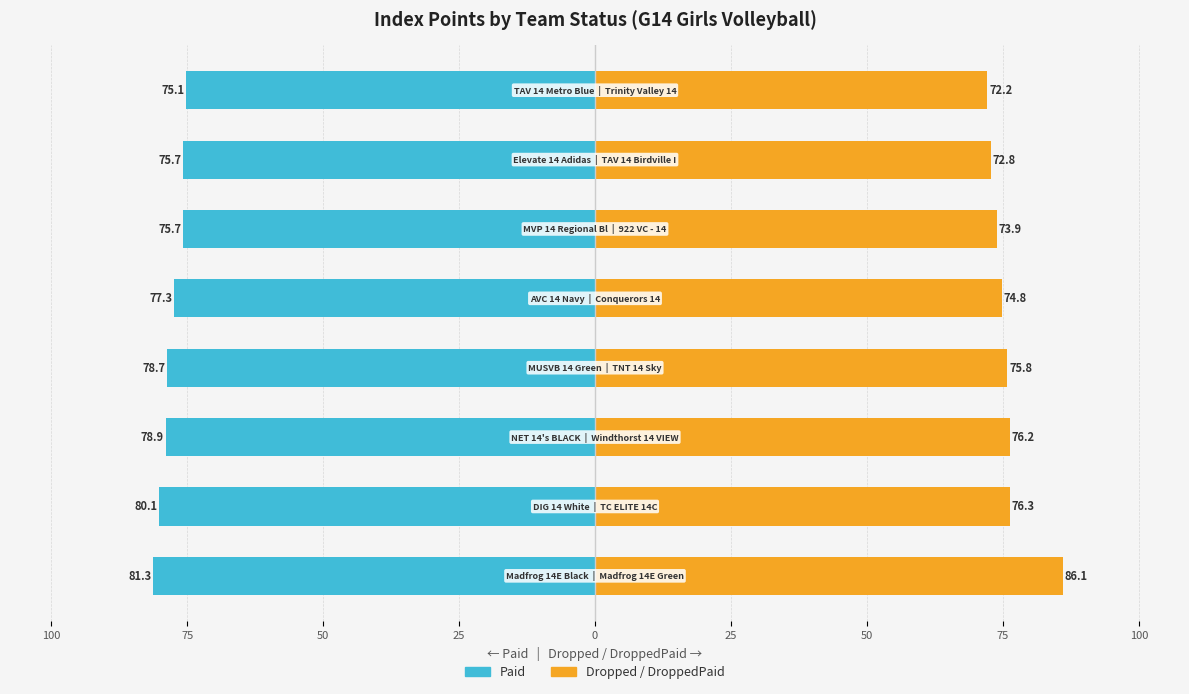

Reading left to right, what are all the values shown in this chart?

Paid: 125=-81.3	100=-80.1	75=-78.9	50=-78.7	25=-77.3	0=-75.7	25=-75.7	50=-75.1
Dropped/DroppedPaid: 125=86.1	100=76.3	75=76.2	50=75.8	25=74.8	0=73.9	25=72.8	50=72.2